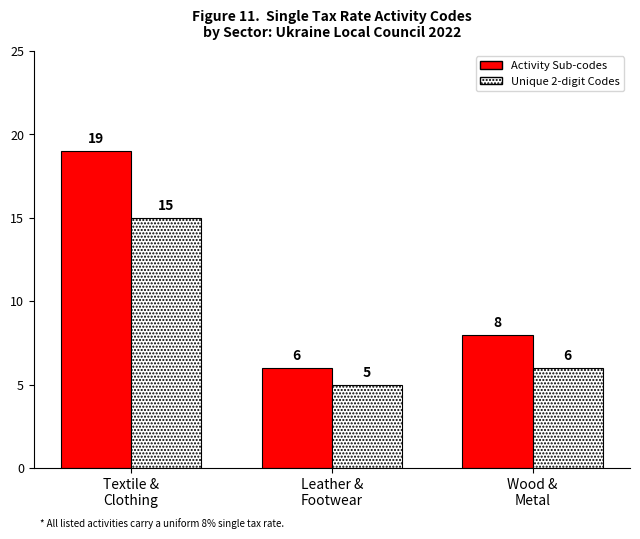

Which series has the largest total across all categories?

Activity Sub-codes